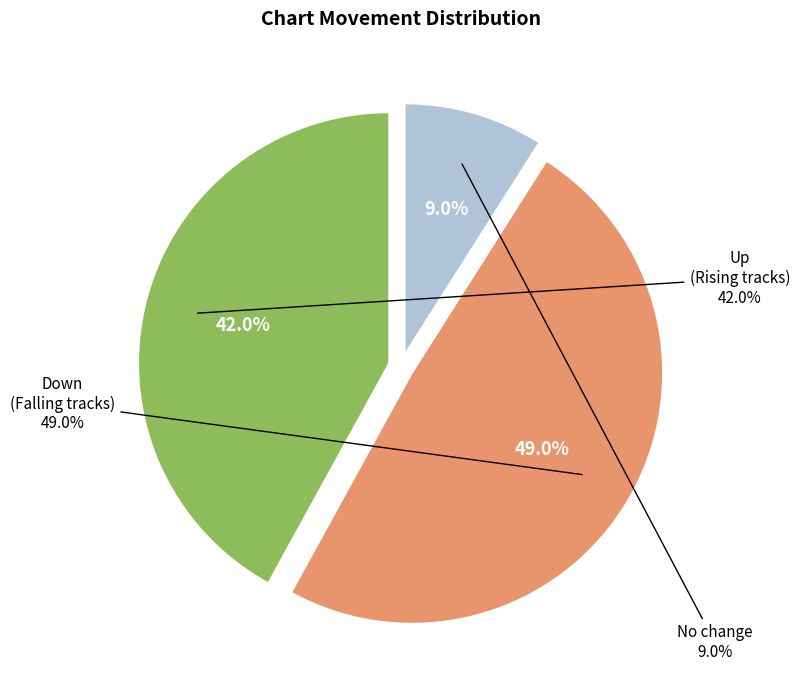

To the nearest percent, what is the average slice percentage?

33%